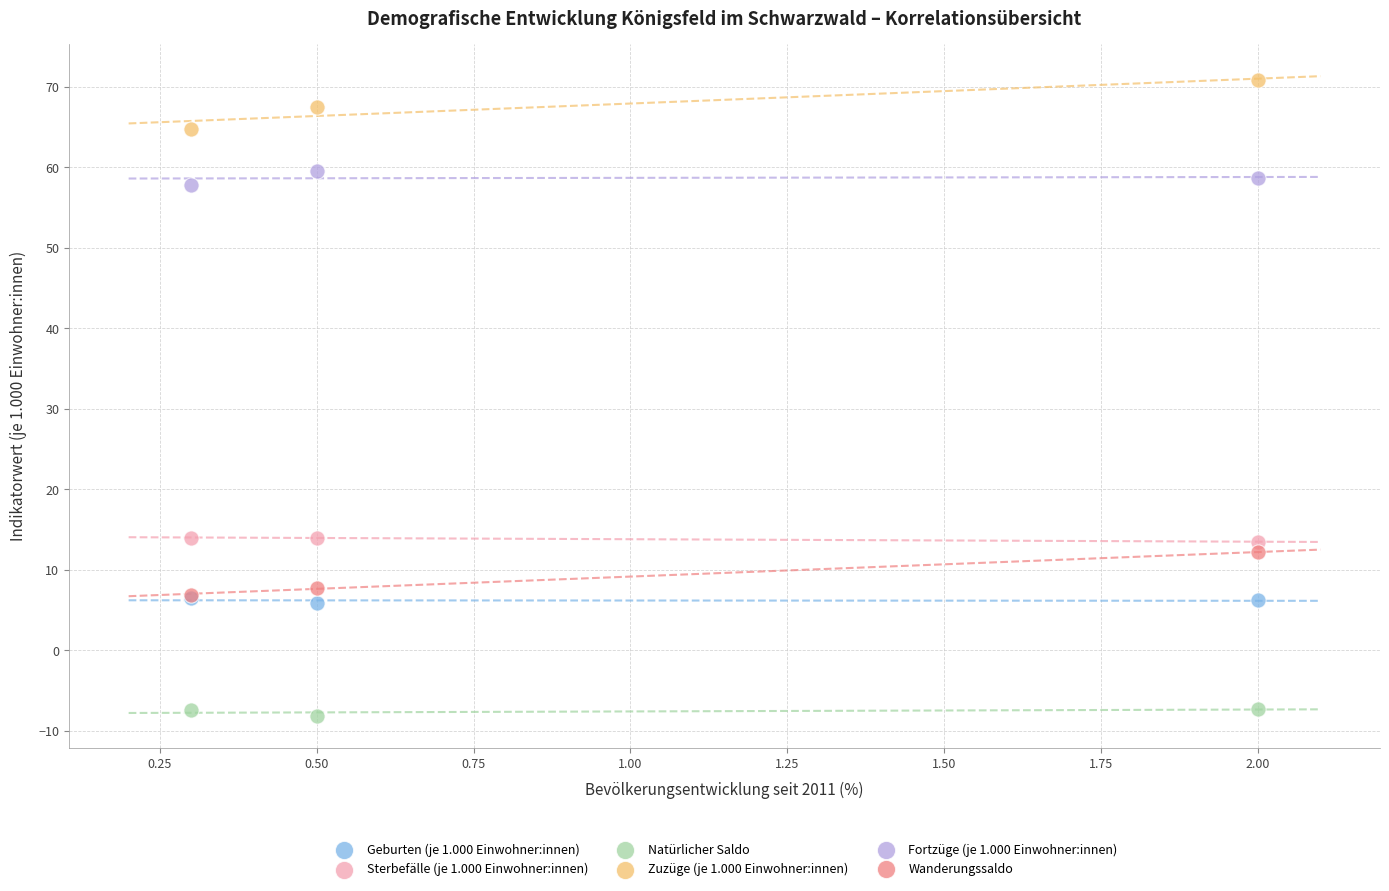

Which series has the widest spread of Y values?

Zuzüge (je 1.000 Einwohner:innen)